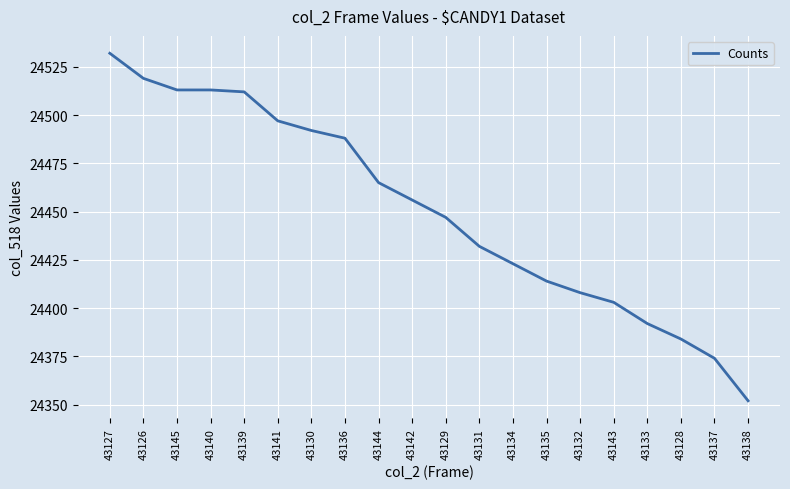

Does the chart display data point markers on the line(s)?

No